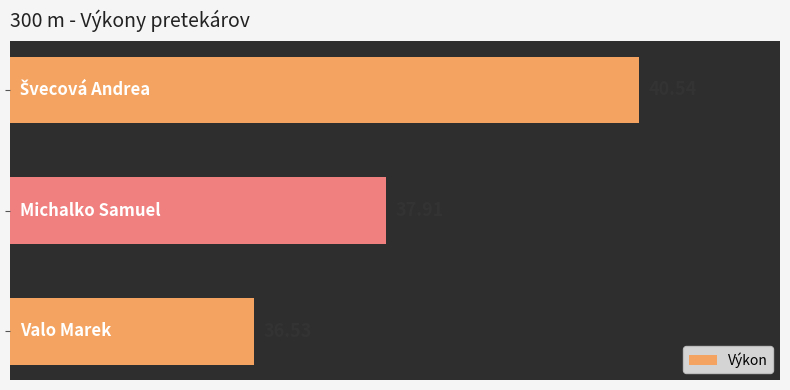

What is the maximum value shown in the chart?

40.5